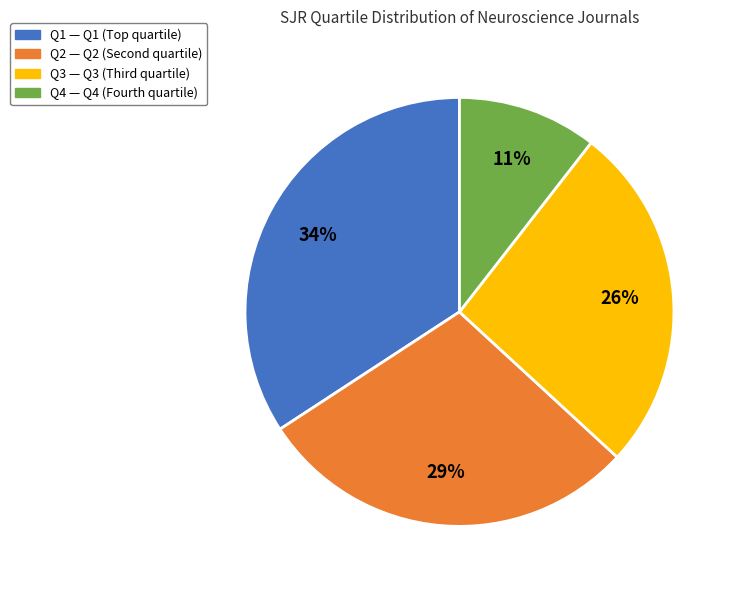

Is it true that Q3 is 35% of the pie?

False